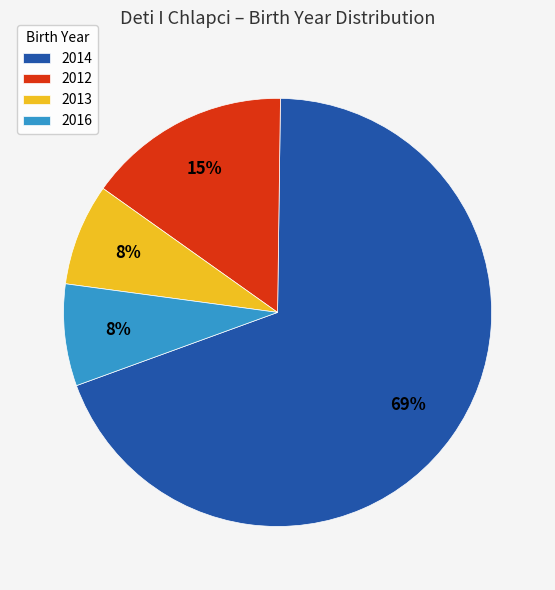

True or false: 2013 accounts for 2% of the total.

False